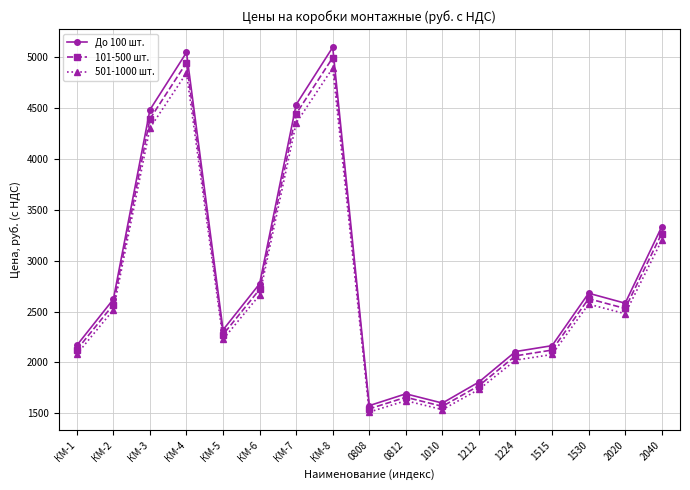

What is the difference between the second highest and second lowest values in the До 100 шт. series?

3444.0